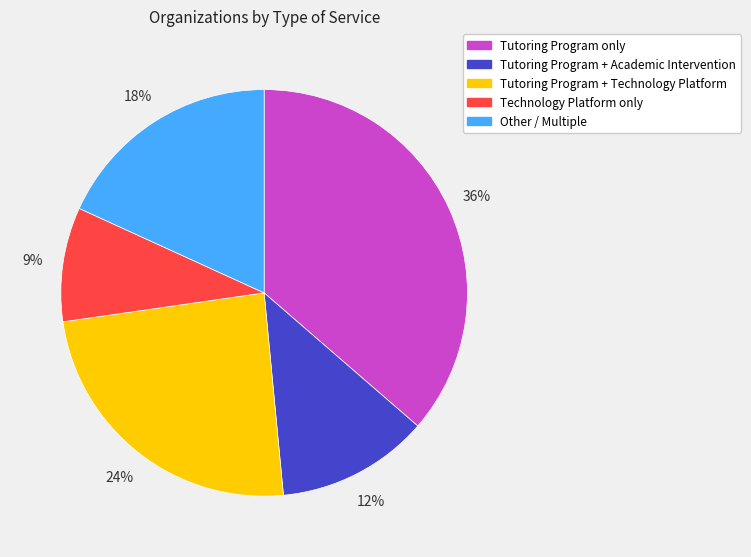

Between Other / Multiple and Technology Platform only, which is larger?

Other / Multiple